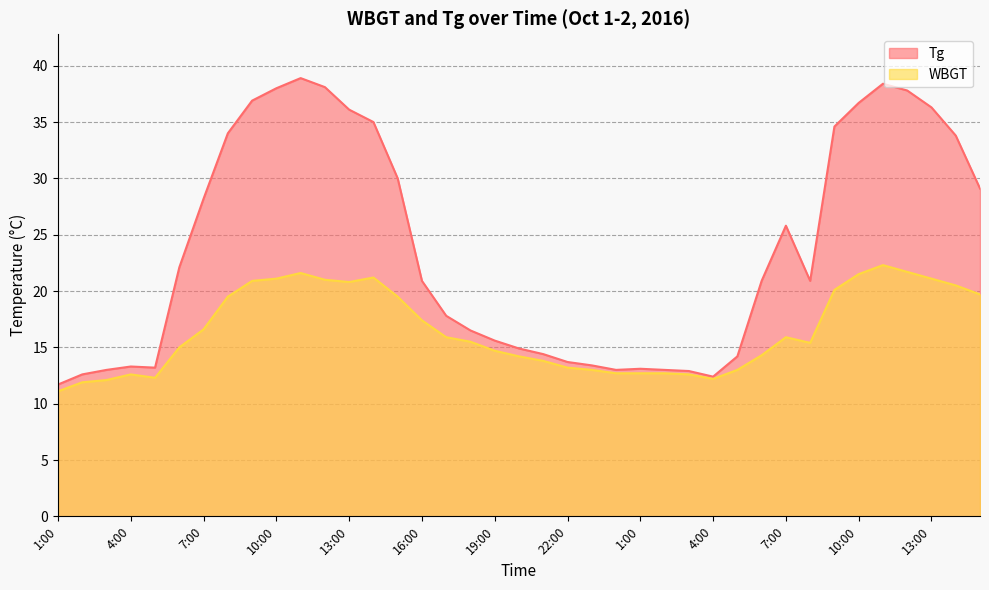

Reading right to left, transcribe all the data shown in this chart.

Tg: 29.1	33.8	36.3	37.8	38.4	36.7	34.6	20.9	25.8	20.9	14.2	12.4	12.9	13.0	13.1	13.0	13.4	13.7	14.4	14.9	15.6	16.5	17.8	20.9	30.0	35.0	36.1	38.1	38.9	38.0	36.9	34.0	28.2	22.1	13.2	13.3	13.0	12.6	11.7
WBGT: 19.7	20.5	21.1	21.7	22.3	21.5	20.1	15.4	15.9	14.3	13.0	12.2	12.6	12.7	12.7	12.7	13.0	13.2	13.8	14.2	14.7	15.5	15.9	17.4	19.5	21.2	20.8	21.0	21.6	21.1	20.9	19.5	16.6	15.0	12.3	12.6	12.1	11.9	11.1